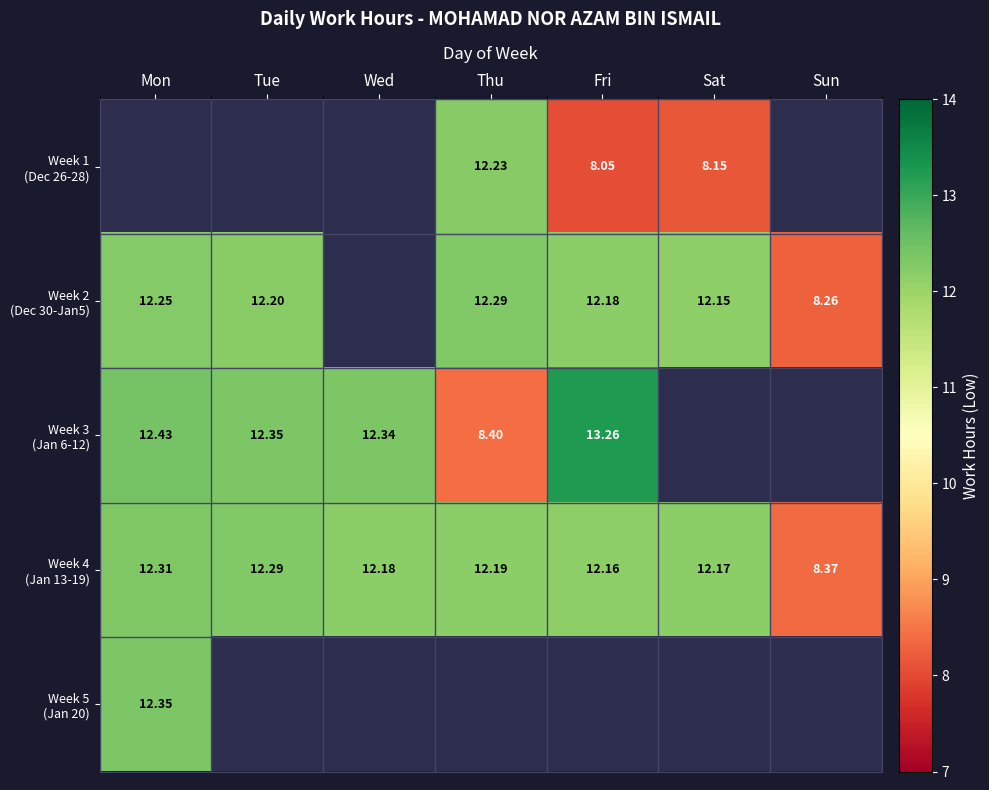

What is the sum of the Week 1 (Dec 26-28) values at Thu and Sat?

20.4